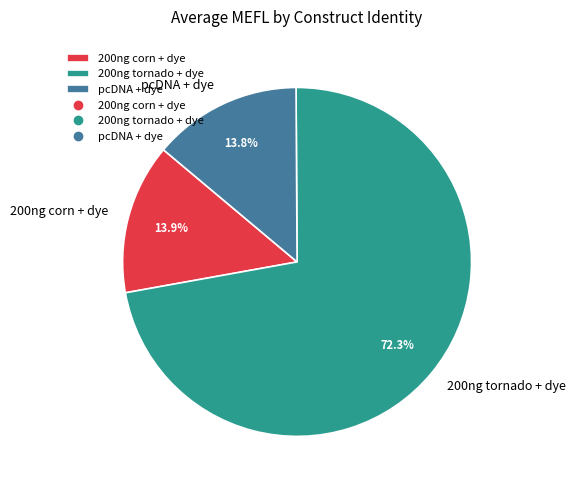

Between 200ng tornado + dye and pcDNA + dye, which is larger?

200ng tornado + dye